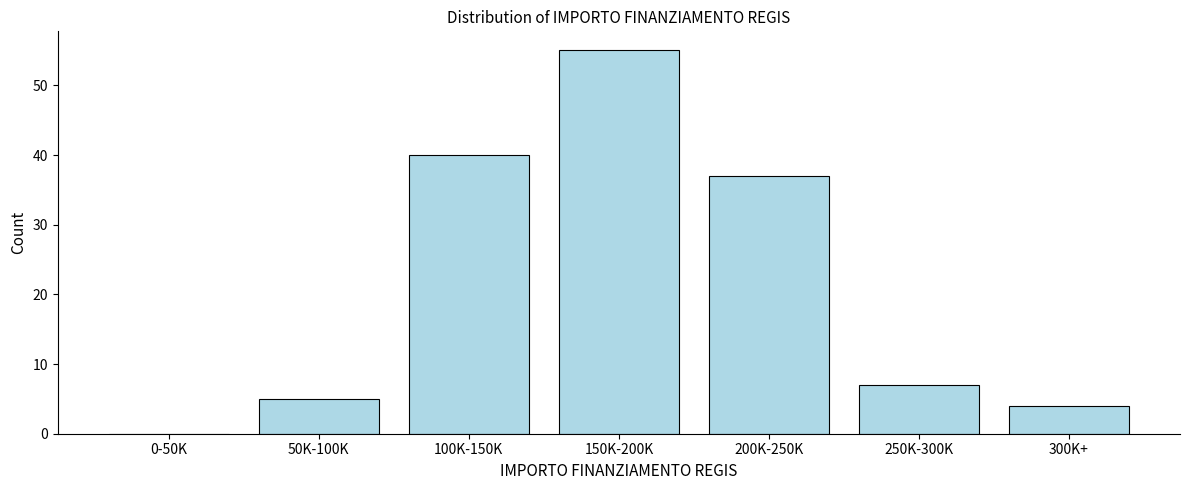

Reading left to right, what are all the values shown in this chart?

0-50K=0	50K-100K=5	100K-150K=40	150K-200K=55	200K-250K=37	250K-300K=7	300K+=4